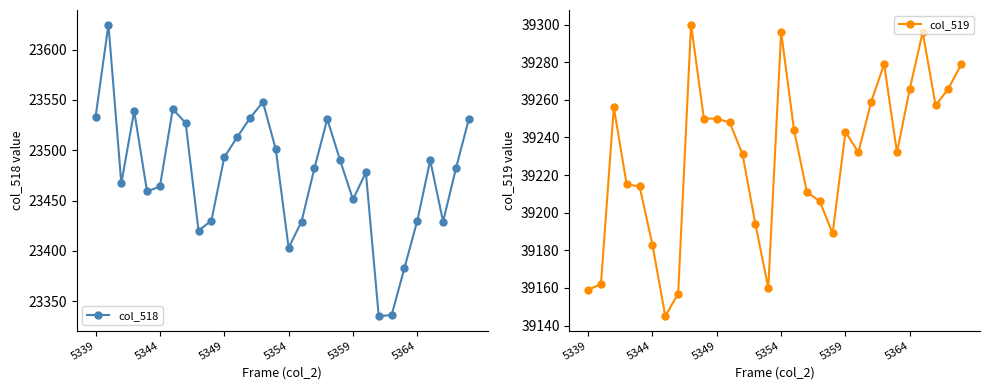

How many interior local valleys does the col_518 series have?

7